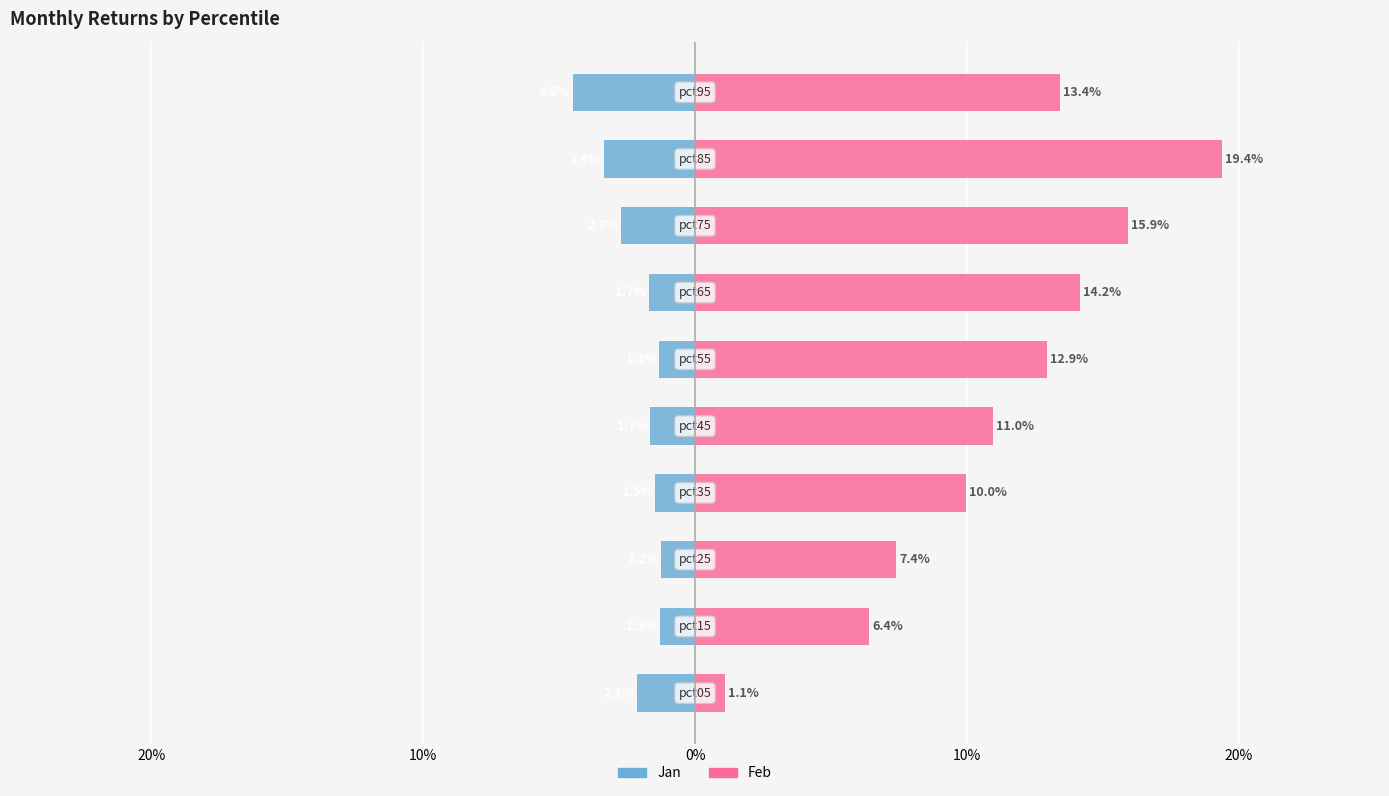

What is the maximum value shown in the chart?

19.4